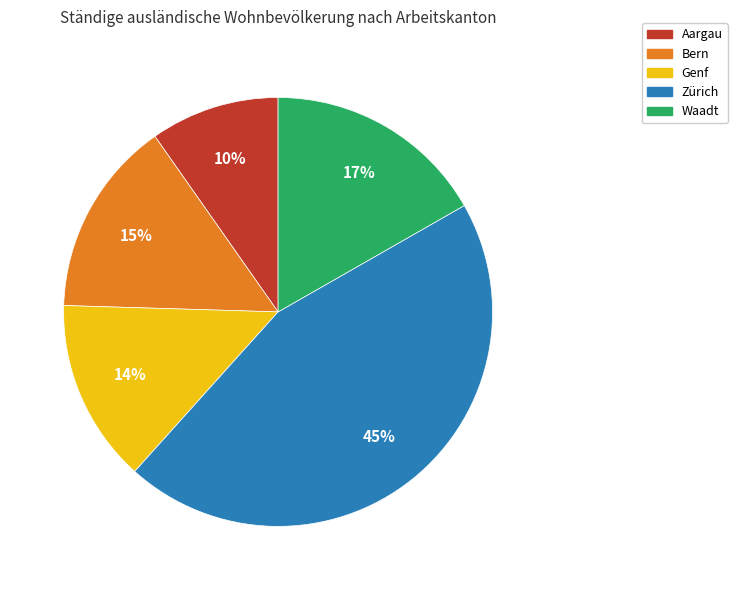

What is the largest slice in the pie chart?

Zürich